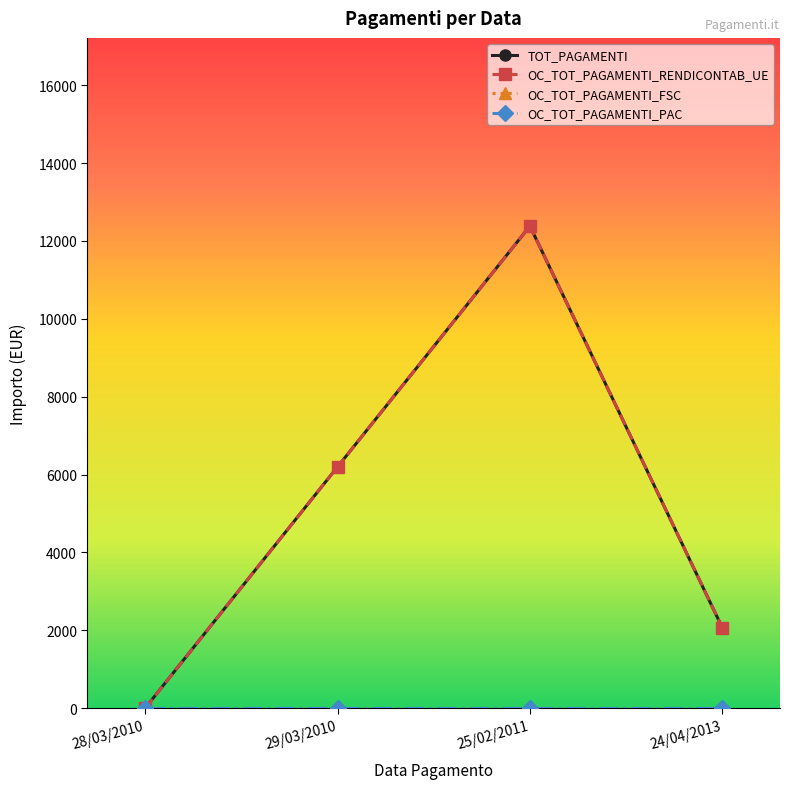

Does the chart have visible grid lines?

No